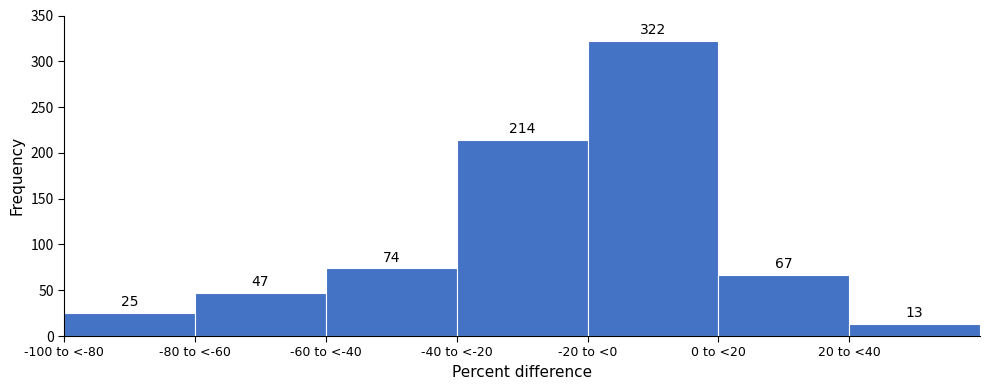

Reading left to right, extract all data points from this chart.

25	47	74	214	322	67	13